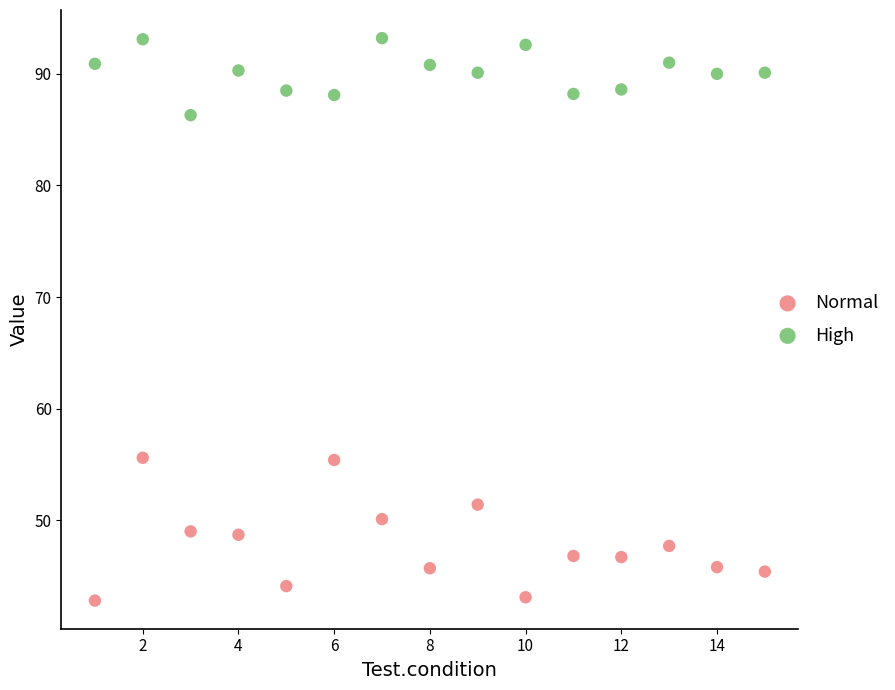

Which series reaches the maximum Y coordinate?

High